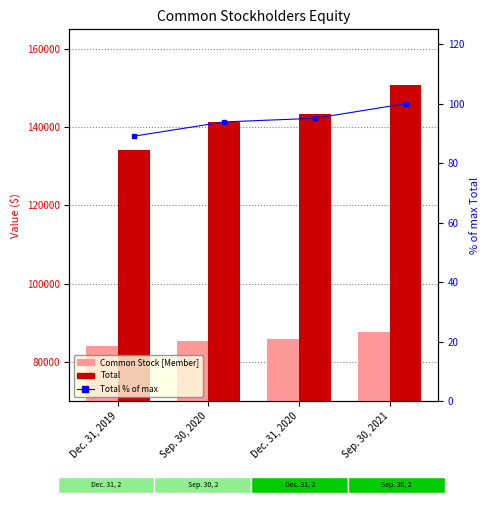

What is the minimum value for Common Stock [Member]?

83976.0